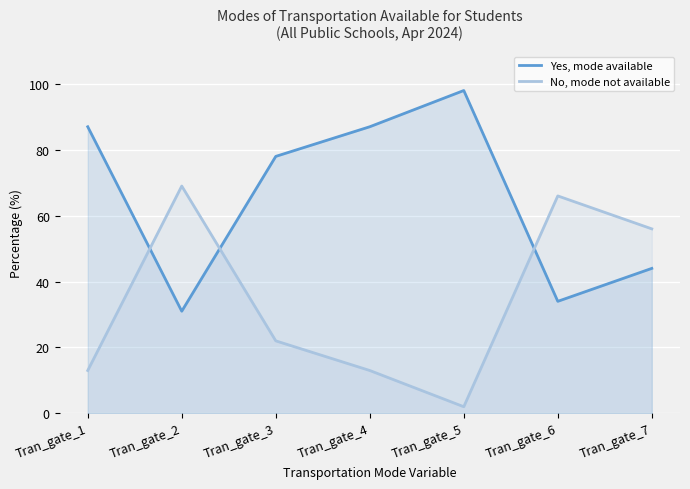

Which series has the largest total across all categories?

Yes, mode available